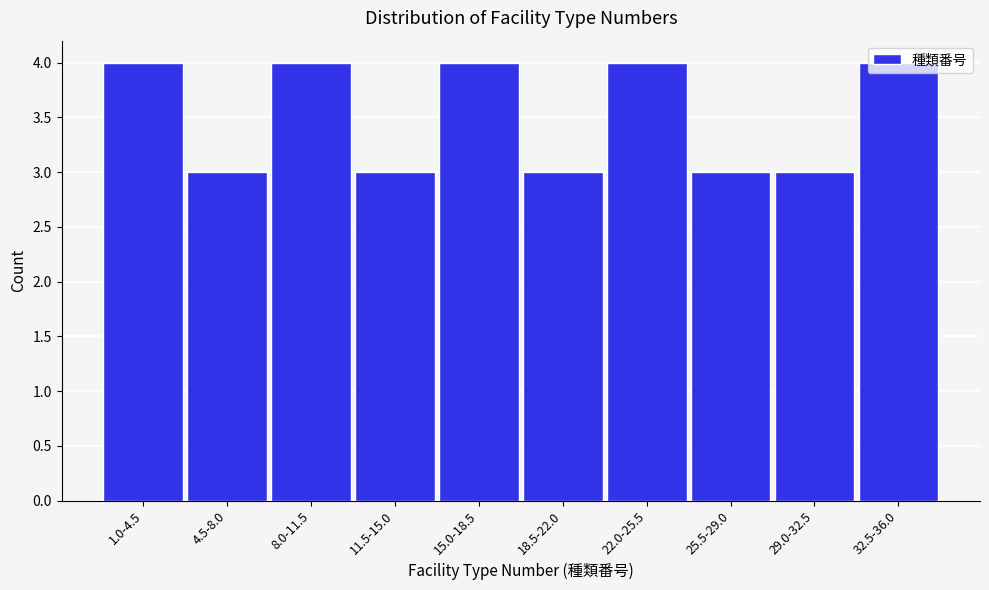

What is the label of the 2nd bar from the right?

29.0-32.5